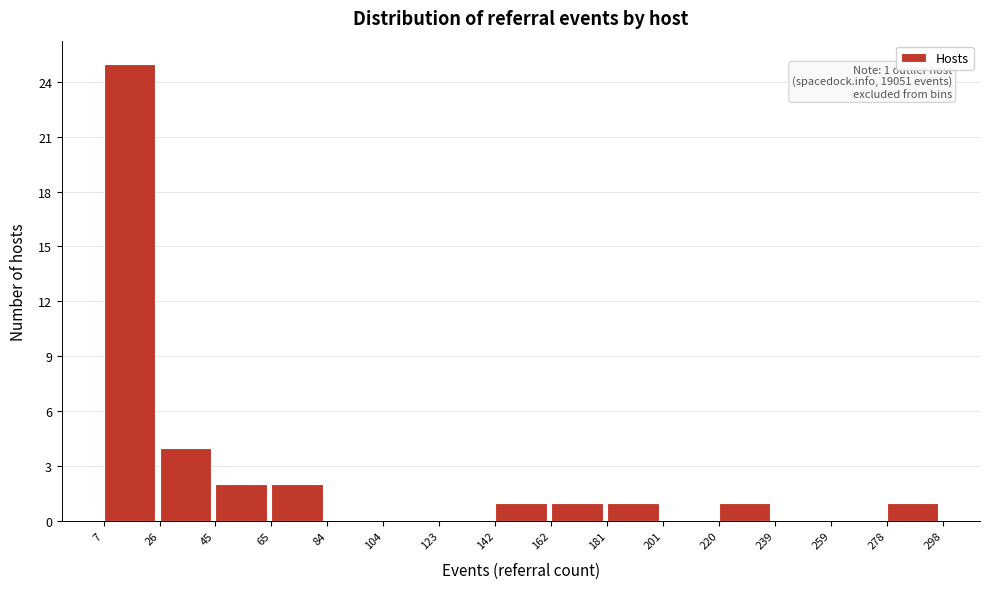

Which range on the x-axis has the tallest bar?

7 to 26